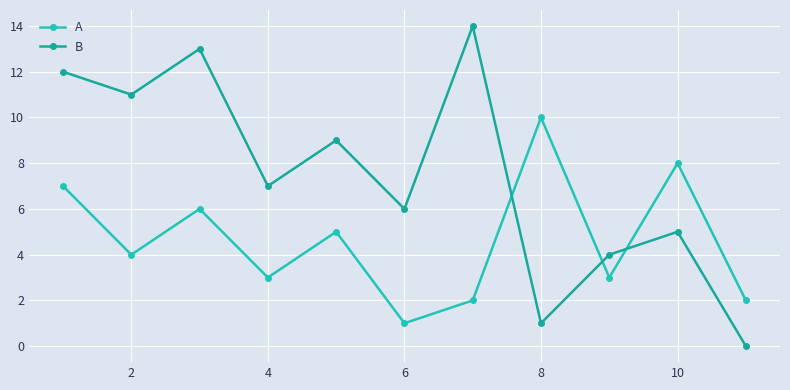

Is this an area chart (filled region under the line)?

No